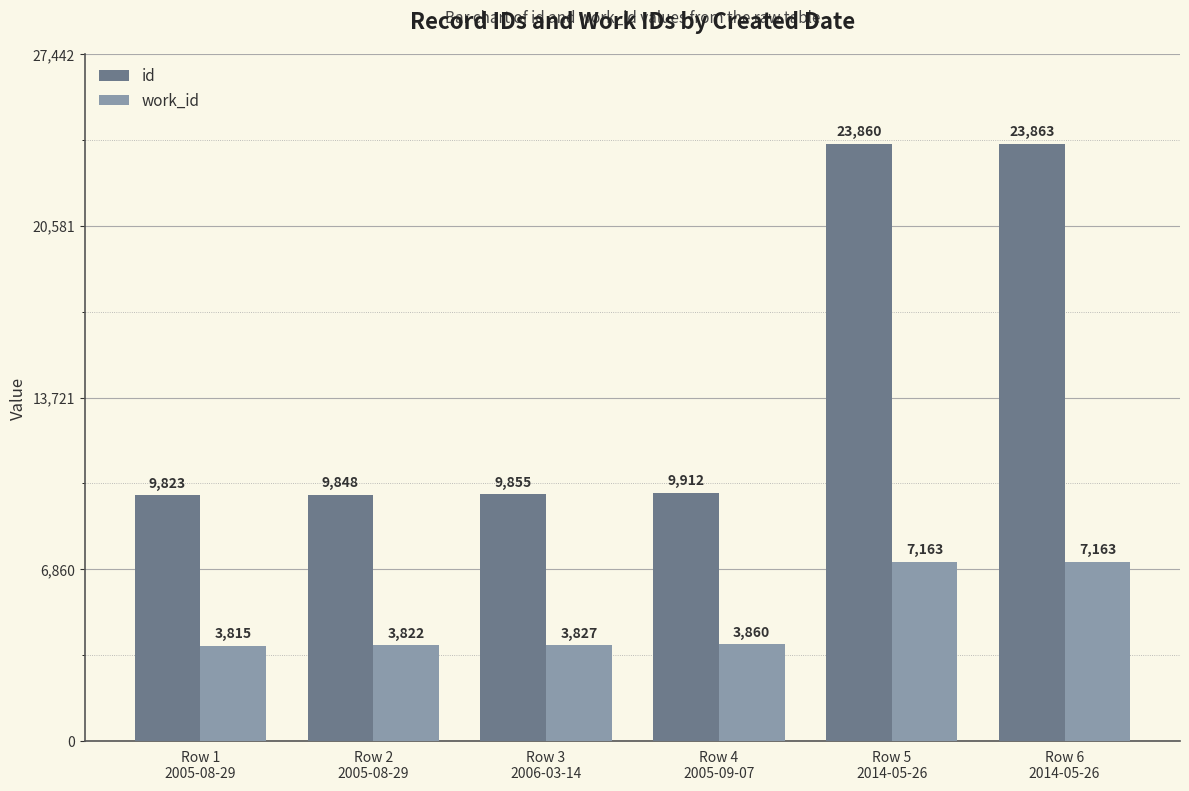

What is the label of the 6th bar from the left?

Row 6
2014-05-26